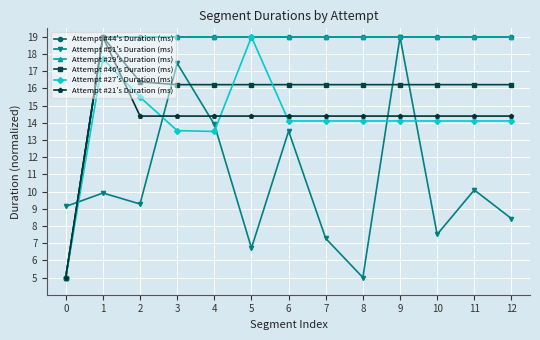

What is the difference between the highest and lowest values at 2?

9.7